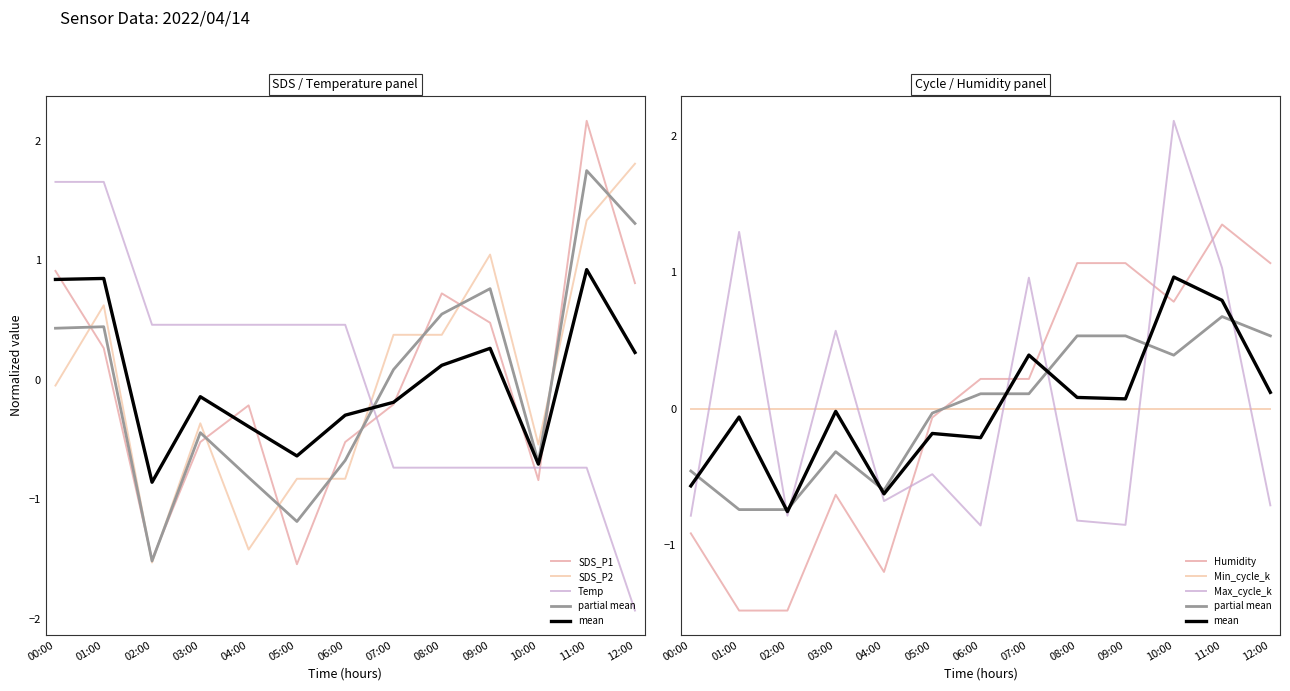

What is the greatest value displayed?

2.2